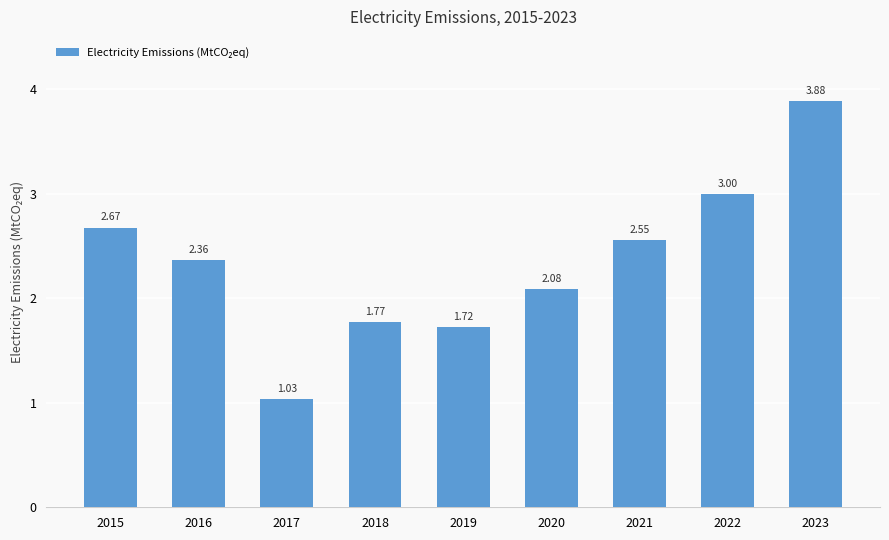

Where is the data nearest to the value 2?

2020